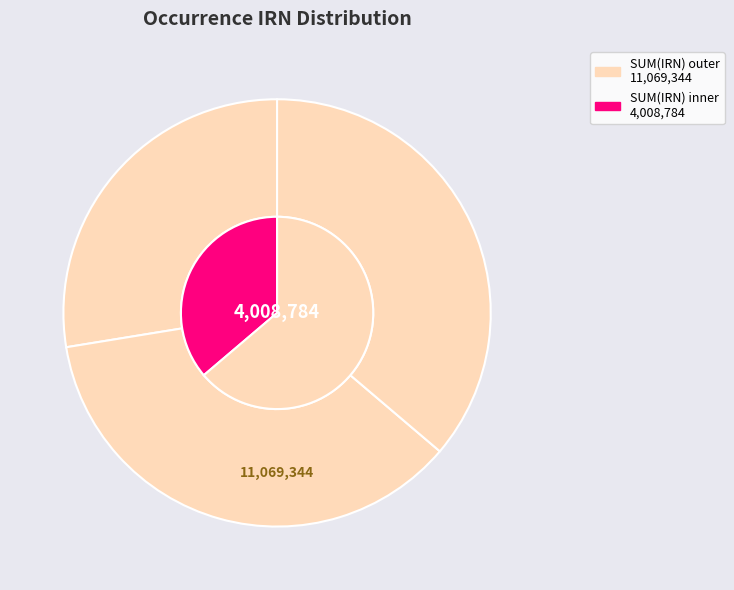

Approximately how many times larger is the value at c9a6c77f-8e38-4a94-abb3-049b2cd97aad compared to 36753c8d-3bad-4e54-ab55-d73d9403d7a3?

1.3